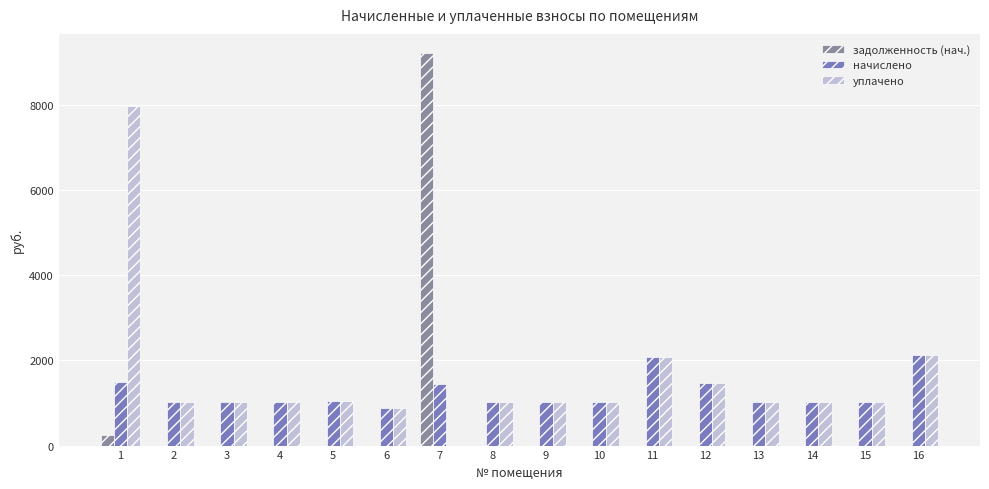

How many data points in задолженность (нач.) are above 0?

2